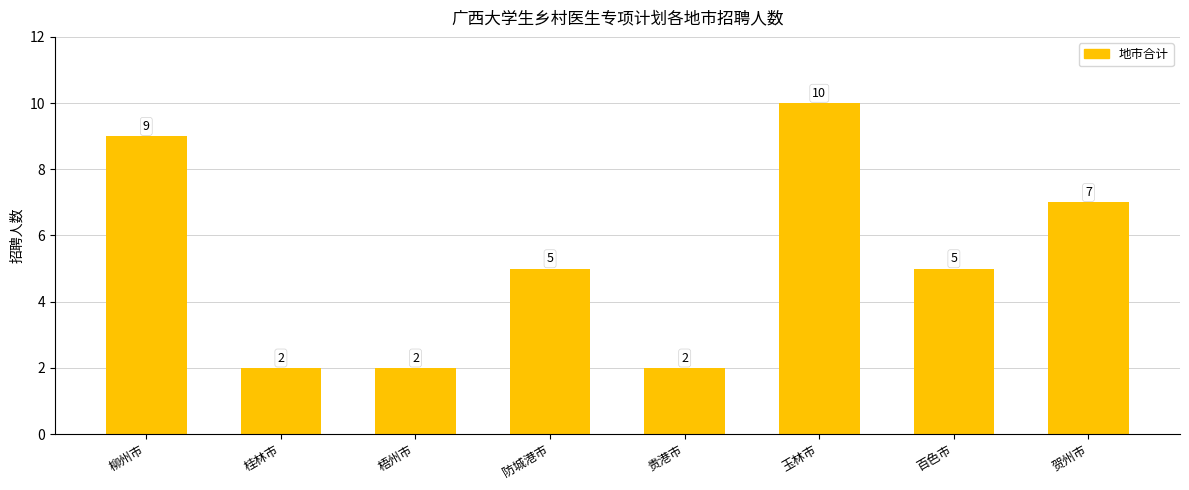

What is the label of the 8th bar from the right?

柳州市